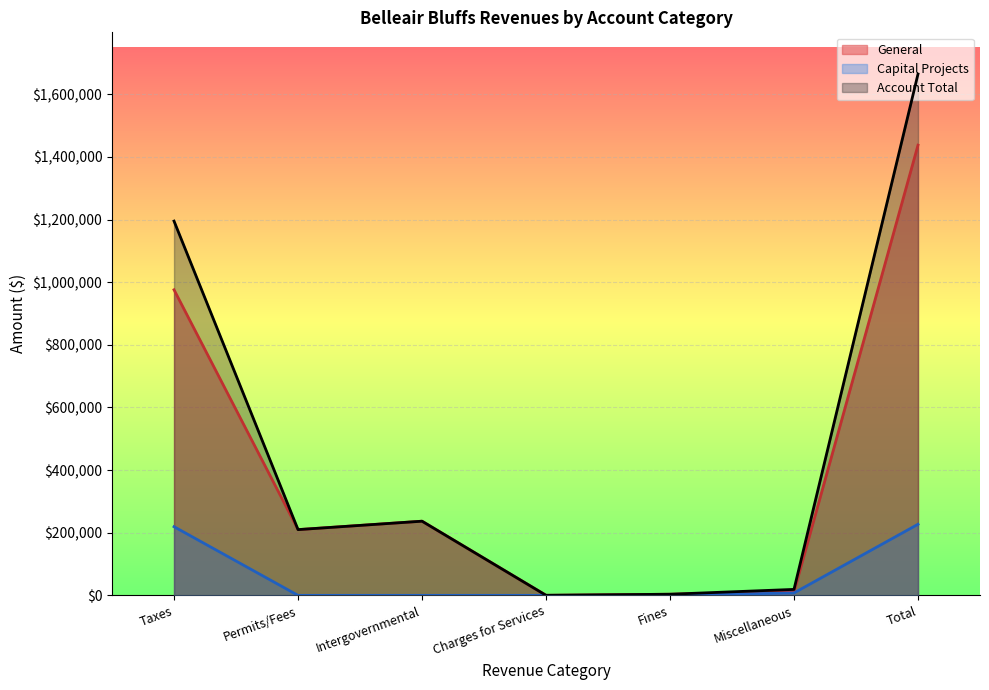

Reading right to left, what are all the values shown in this chart?

General: Total=1437952	Miscellaneous=11300	Fines=3620	Charges for Services=198	Intergovernmental=236869	Permits/Fees=209986	Taxes=975979
Capital Projects: Total=227066	Miscellaneous=7754	Fines=0	Charges for Services=0	Intergovernmental=0	Permits/Fees=0	Taxes=219312
Account Total: Total=1665018	Miscellaneous=19054	Fines=3620	Charges for Services=198	Intergovernmental=236869	Permits/Fees=209986	Taxes=1195291